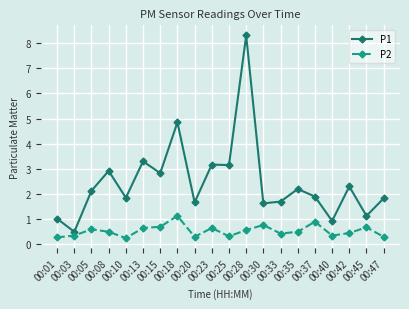

Is the value of P1 at 00:33 greater than the value of P2 at 00:42?

Yes